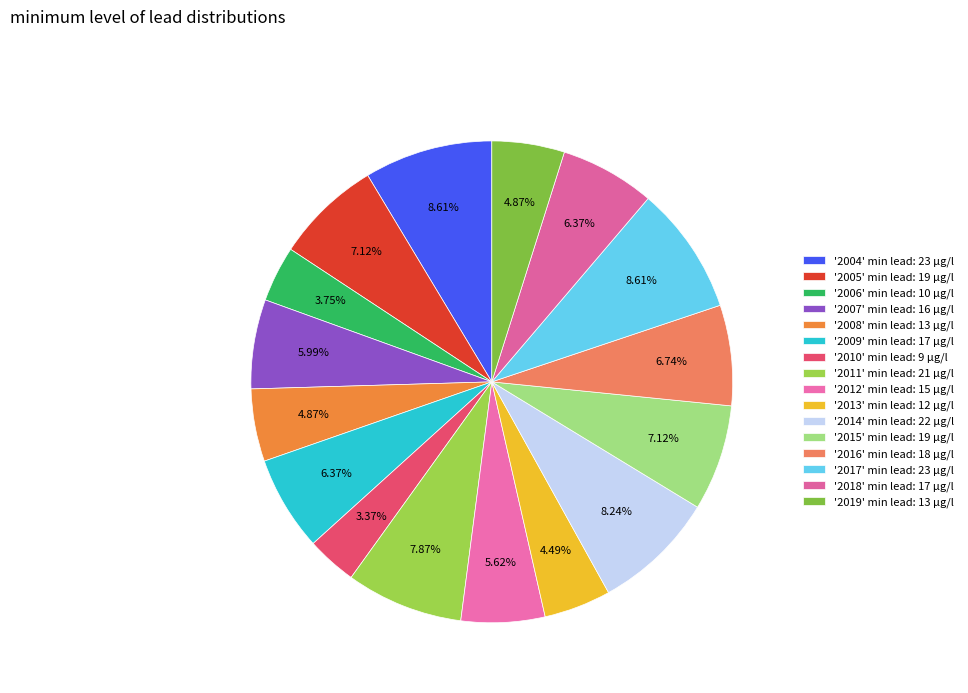

What is the smallest slice in the pie chart?

2010